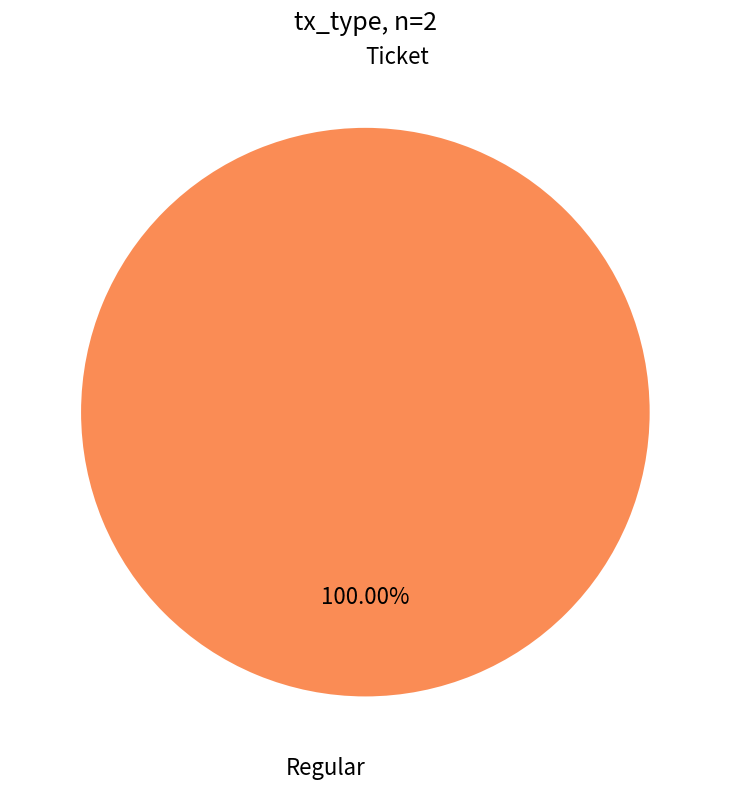

What is the change in value from Ticket to Regular?

+20